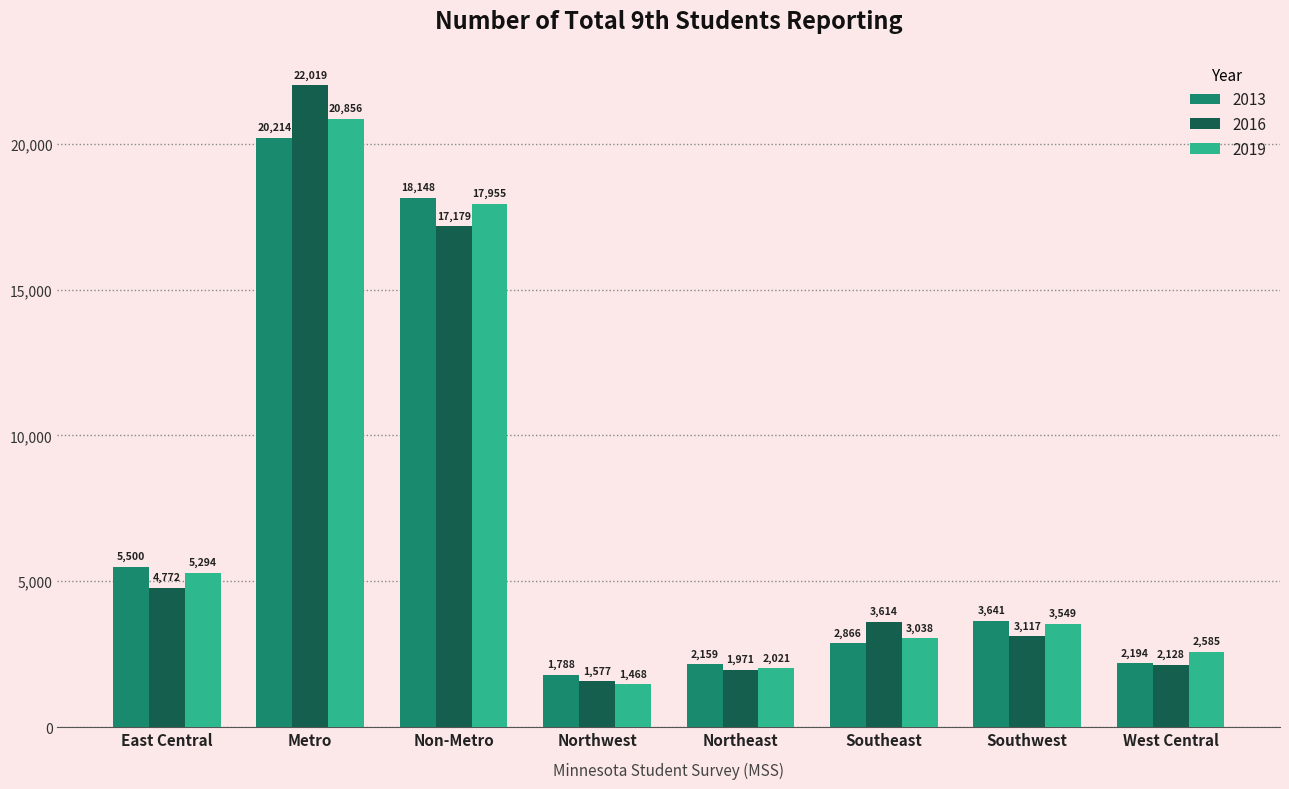

Reading left to right, transcribe all the data shown in this chart.

2013: 5500	20214	18148	1788	2159	2866	3641	2194
2016: 4772	22019	17179	1577	1971	3614	3117	2128
2019: 5294	20856	17955	1468	2021	3038	3549	2585